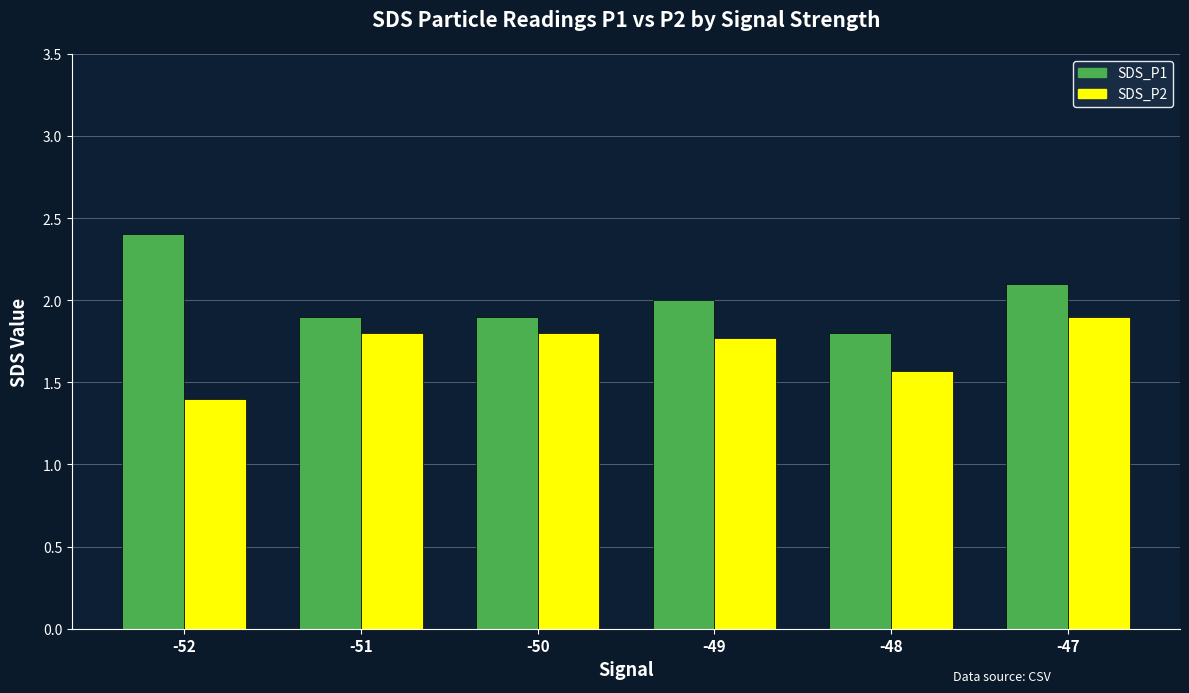

Does the chart contain stacked bars?

No